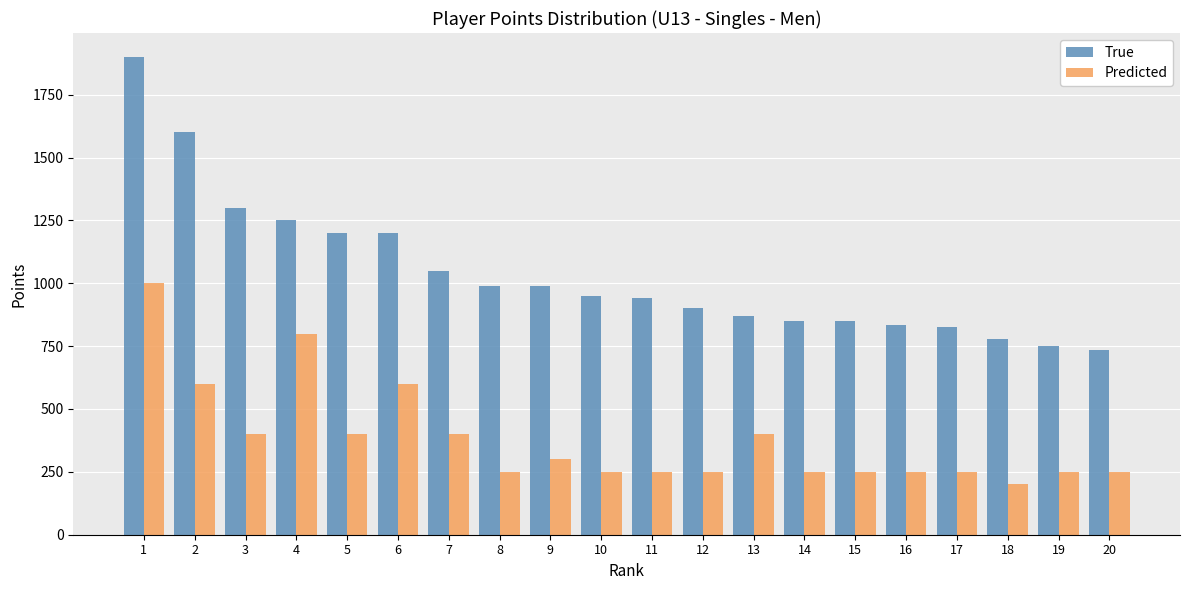

Rank the series at 17 from highest to lowest value.

True, Predicted